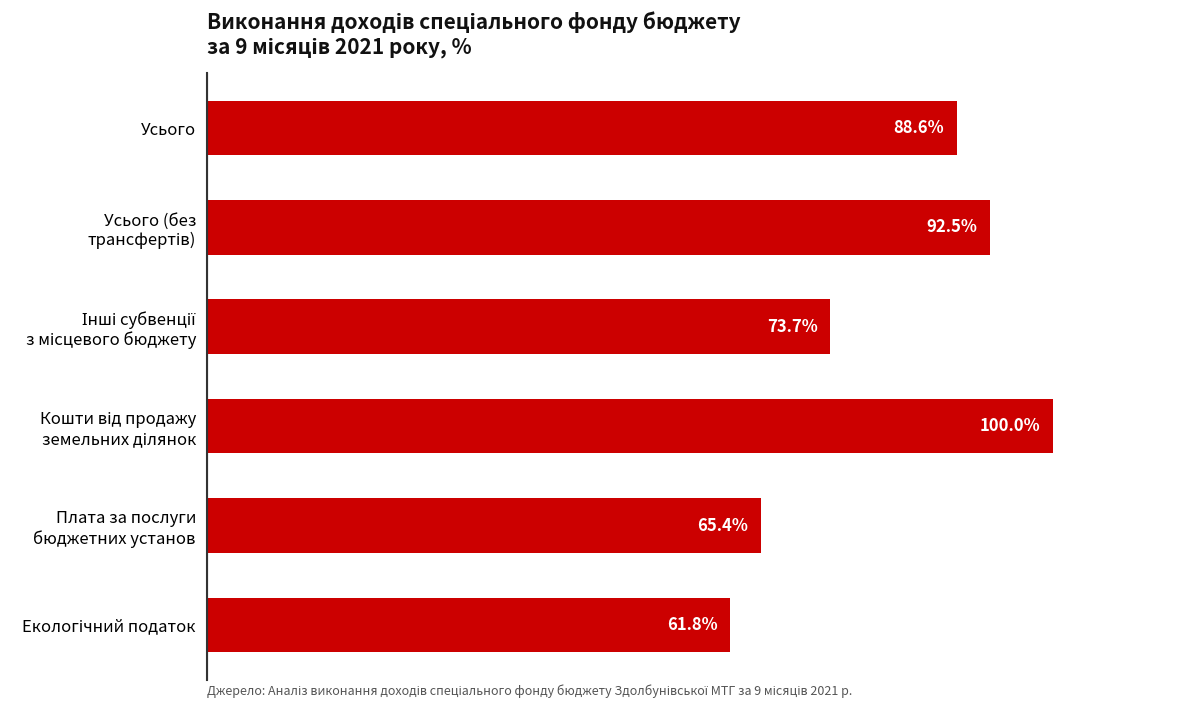

Are the bars grouped side by side (vs. stacked)?

No